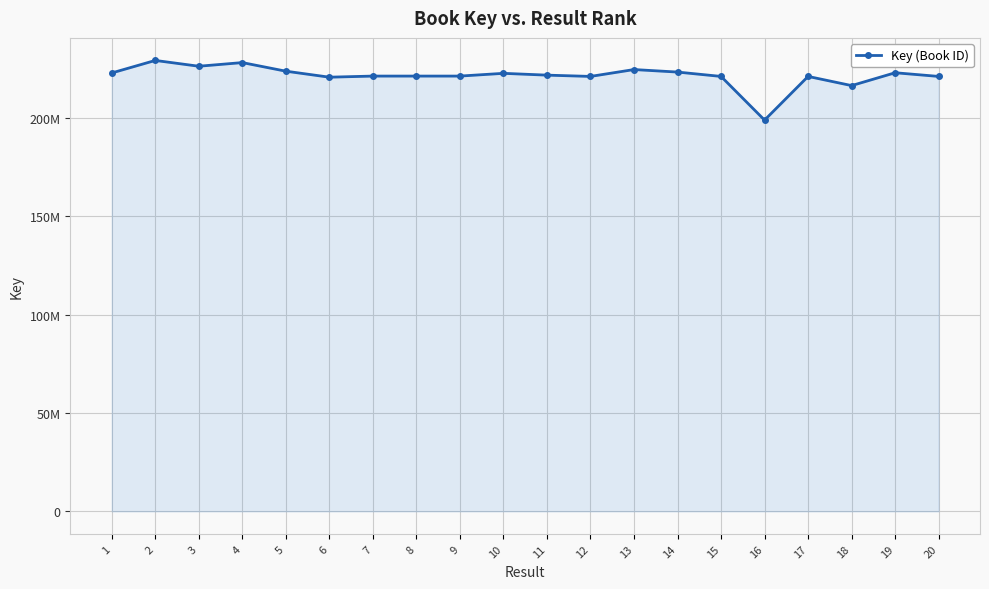

What is the change in value from 6 to 9?

+562424